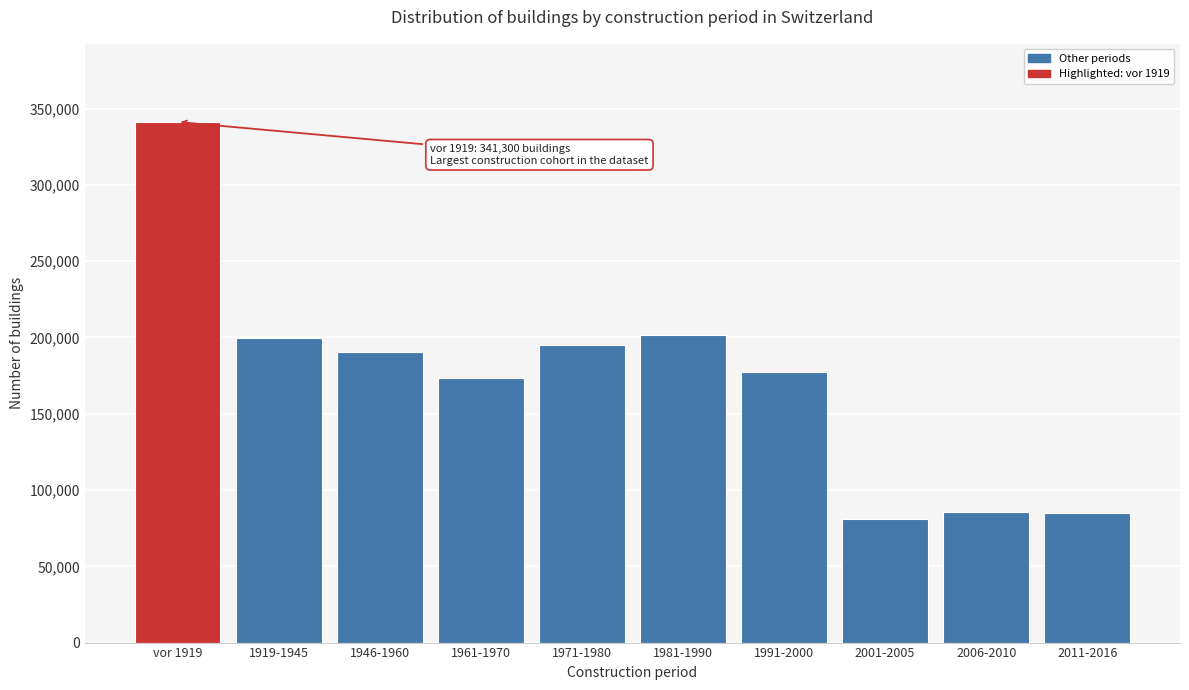

Between 2006-2010 and vor 1919, which is larger?

vor 1919